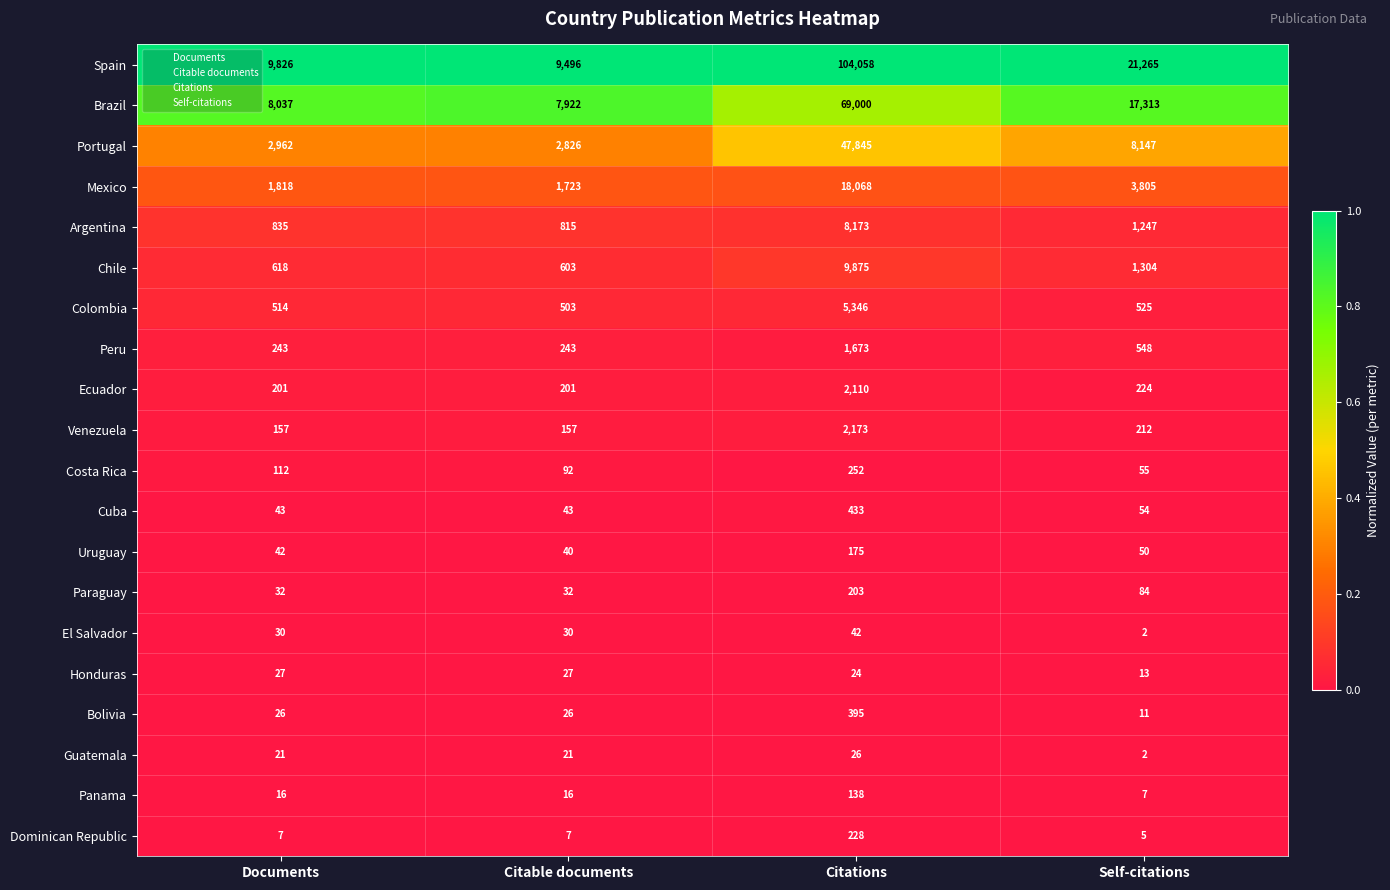

List the labels in order of Colombia value, largest first.

Citations, Self-citations, Documents, Citable documents